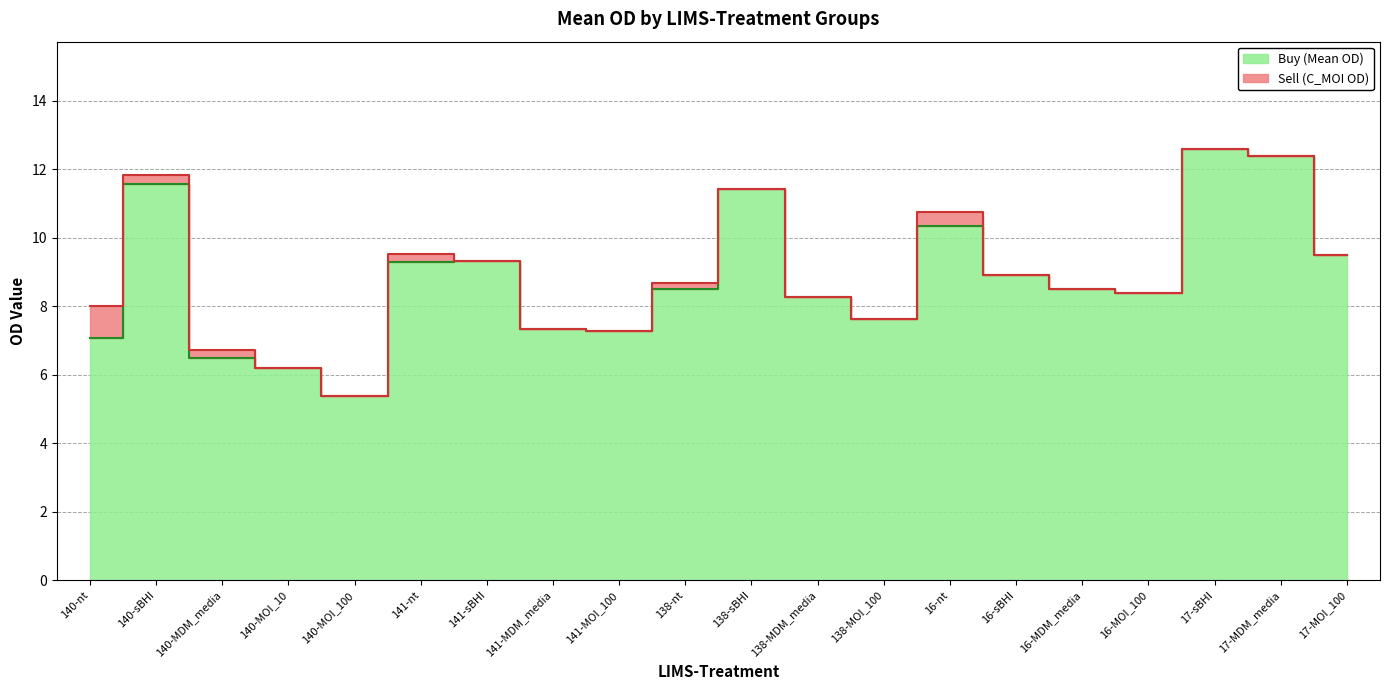

What is the label of the 8th point from the left?

141-MDM_media